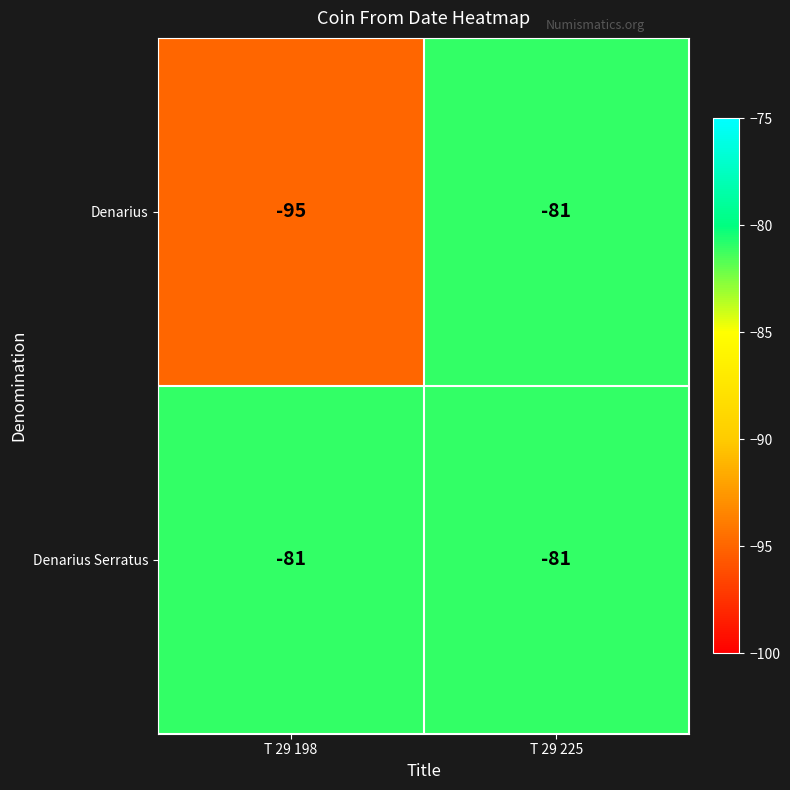

The Denarius Serratus series shows -81 at T 29 198. True or false?

True